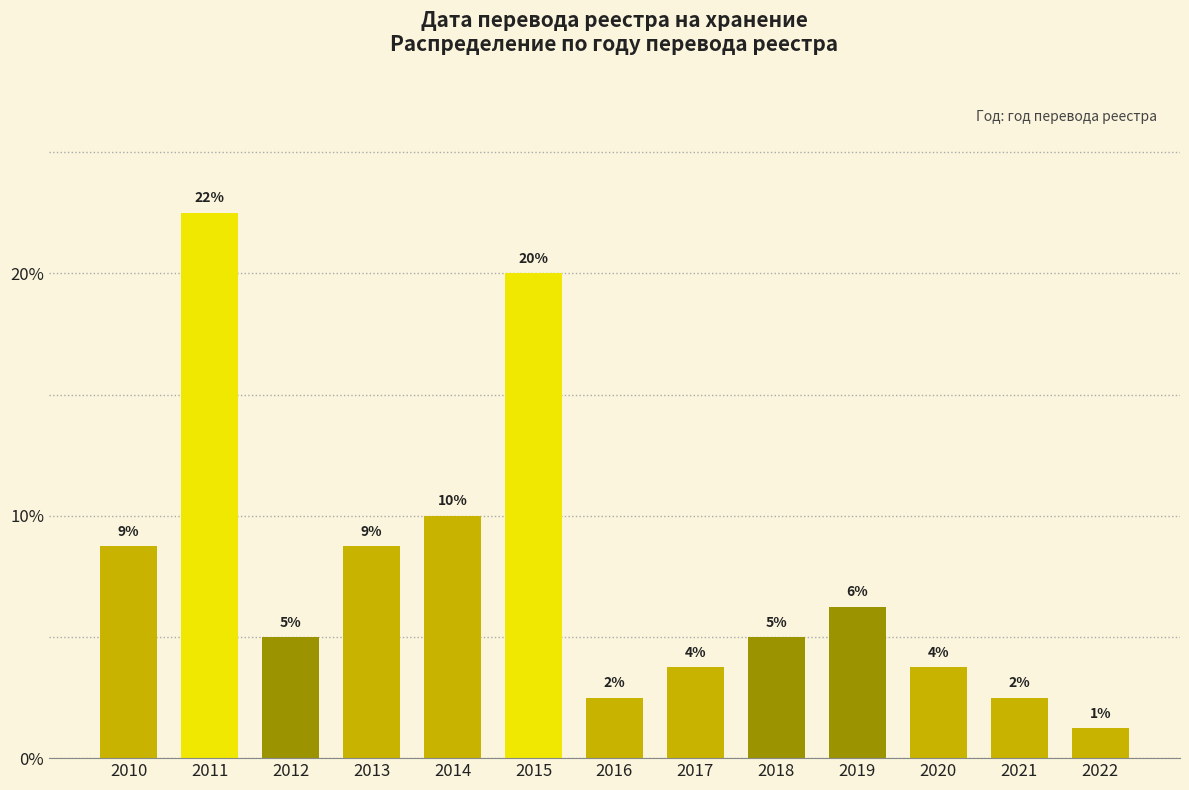

How many bars are there in total?

13